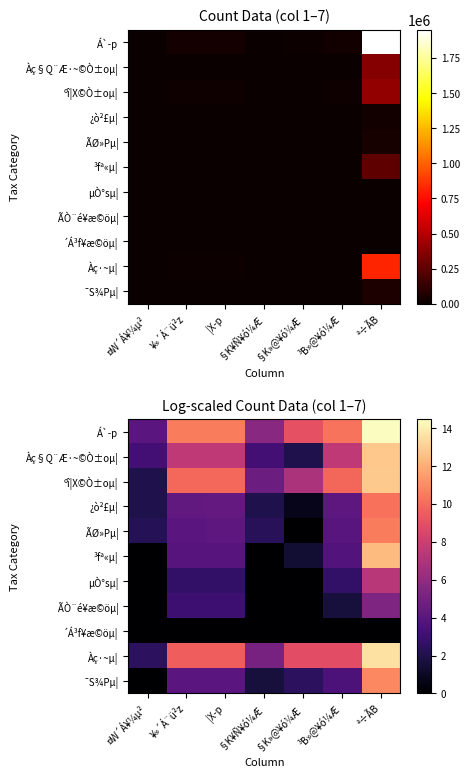

At which label does ºî¦X©Ò±oµ| reach its peak?

ª÷ÃB